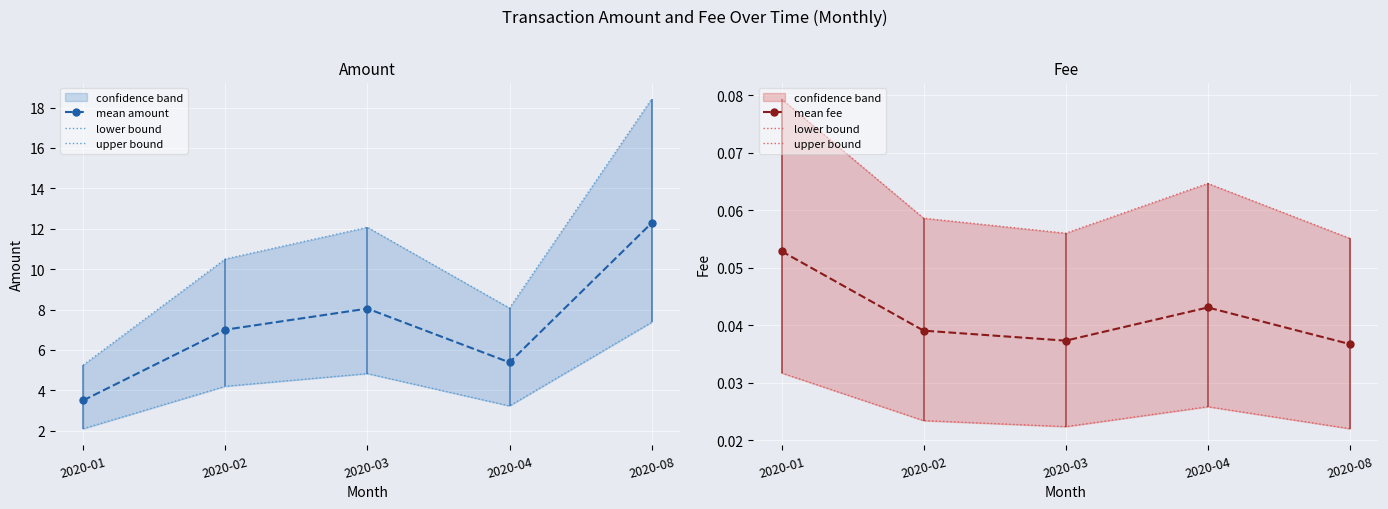

Is it true that upper bound equals 0.0 at 2020-04?

False